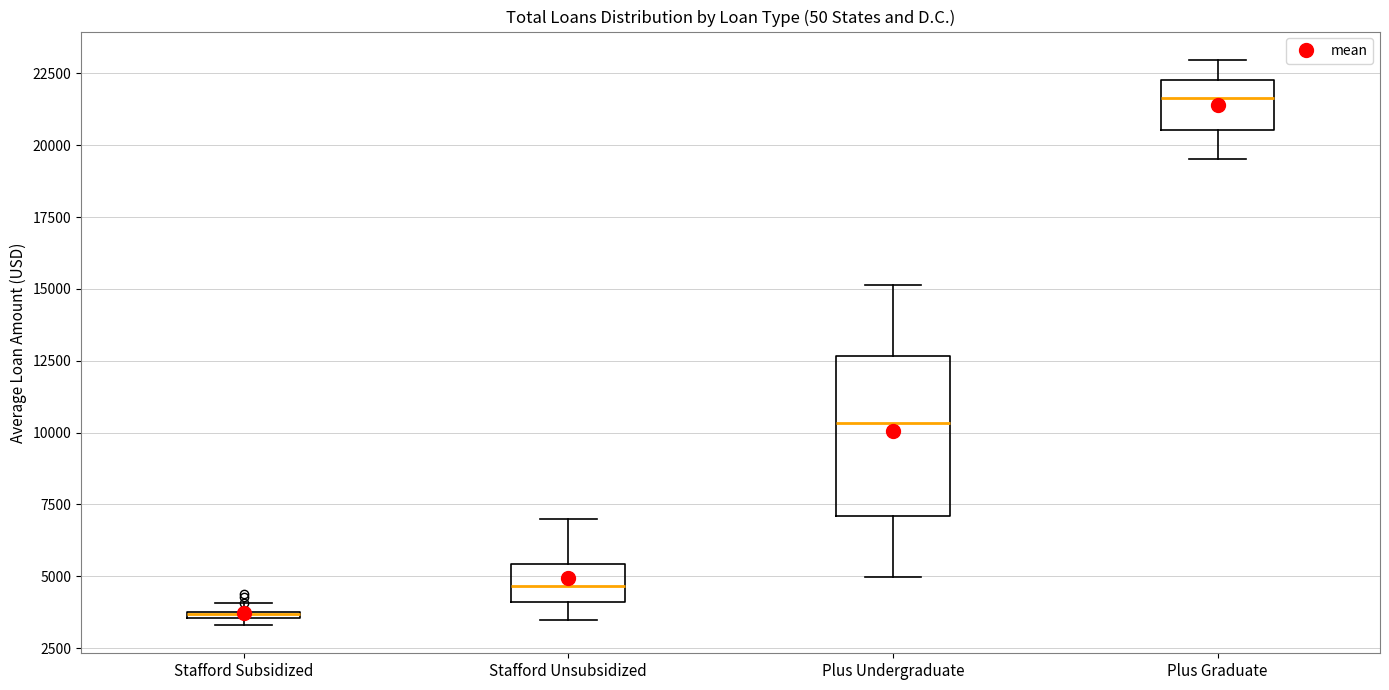

Where does the median line of the box for Plus Undergraduate sit on the y-axis? The values are not printed on the chart, so give them approximately, as read against the axis.

10500